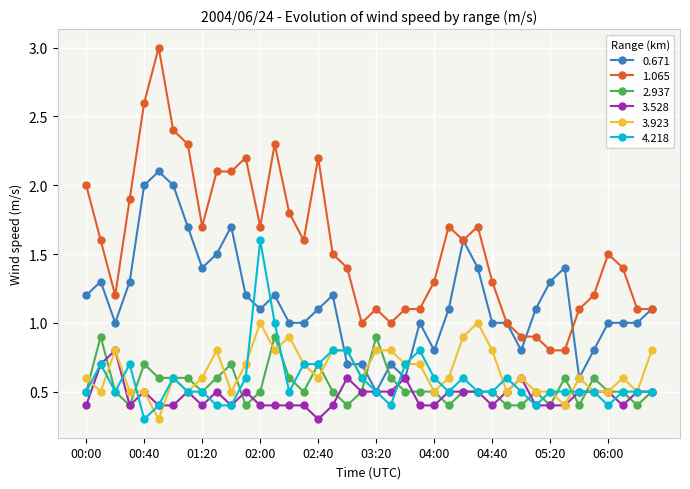

How many lines are shown in the chart?

6